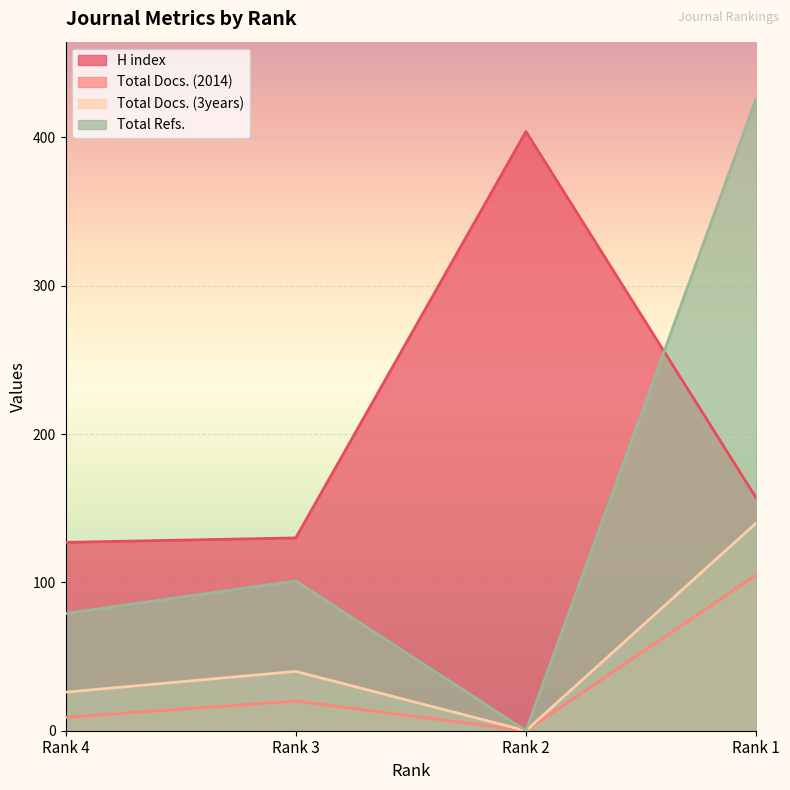

True or false: Total Docs. (2014) and Total Docs. (3years) intersect in this chart.

False